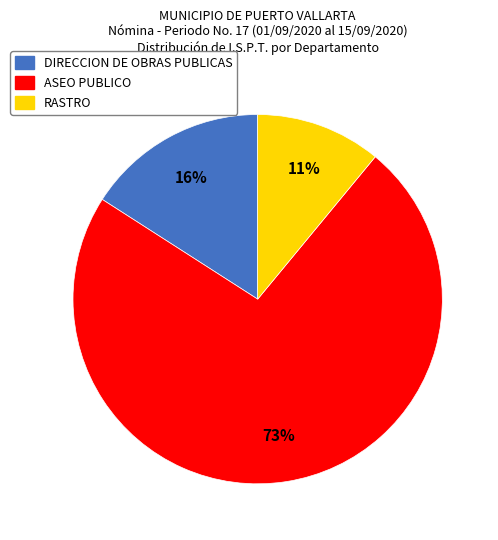

Is it true that DIRECCION DE OBRAS PUBLICAS is 16% of the pie?

True